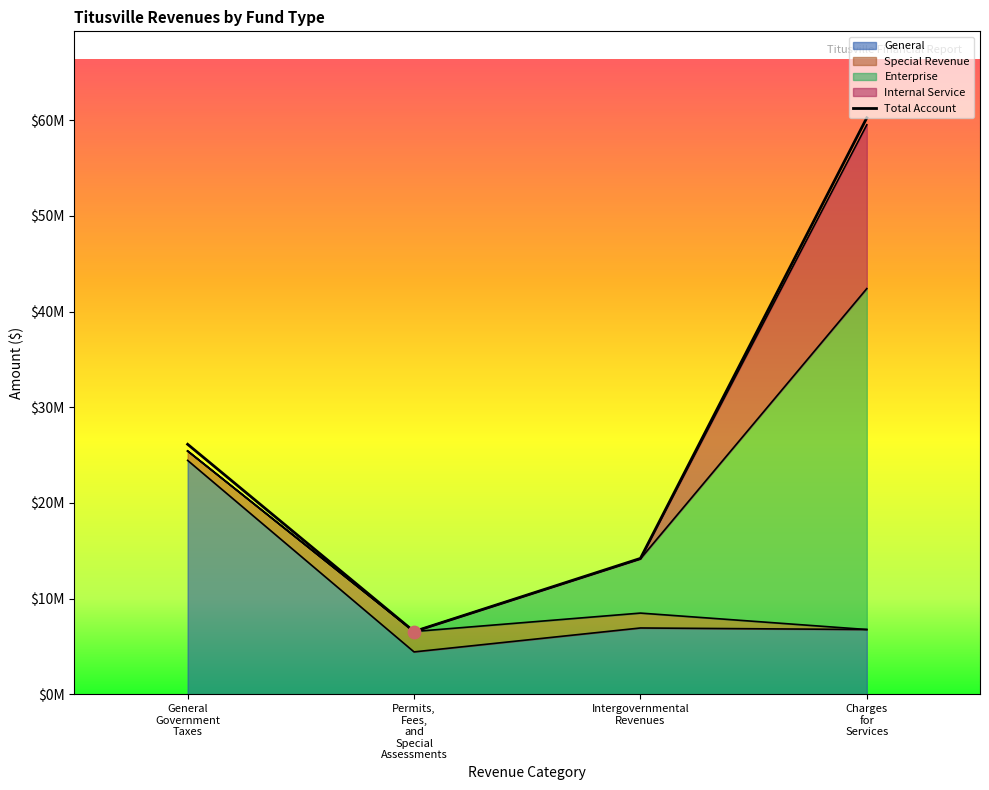

Is the value of General at Intergovernmental Revenues greater than the value of Total Account at General Government Taxes?

No